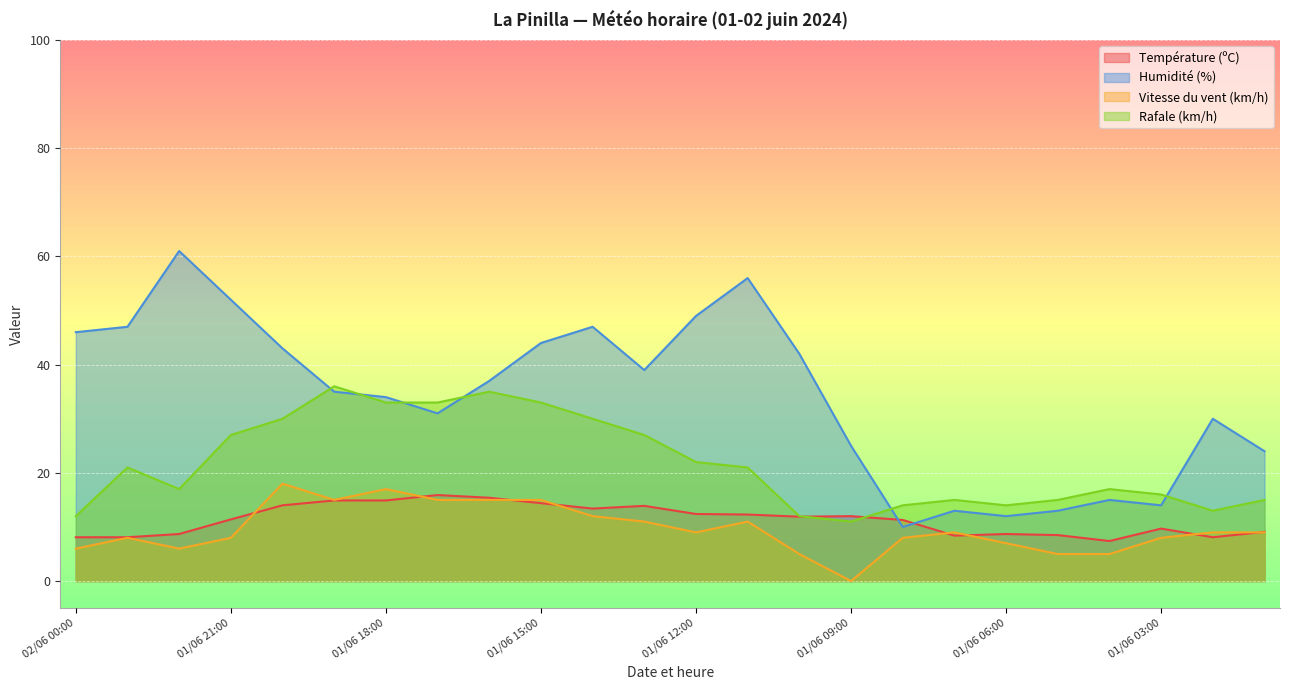

What is the sum of all Rafale (km/h) values?

519.0